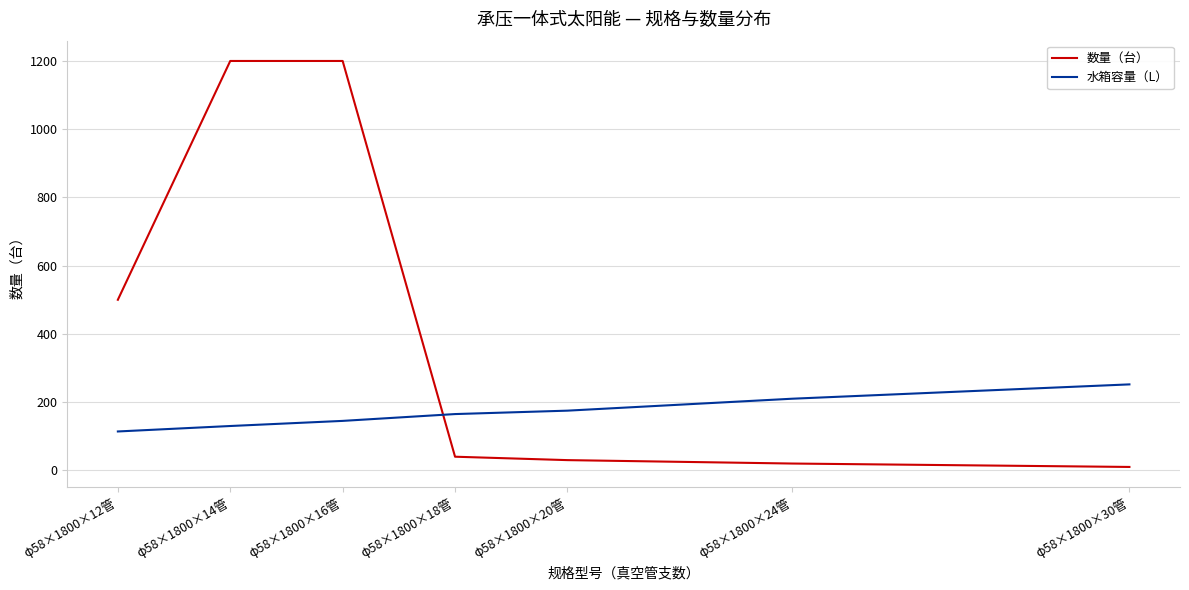

Where do 水箱容量（L） and 数量（台） first cross each other?

φ58×1800×16管 and φ58×1800×18管